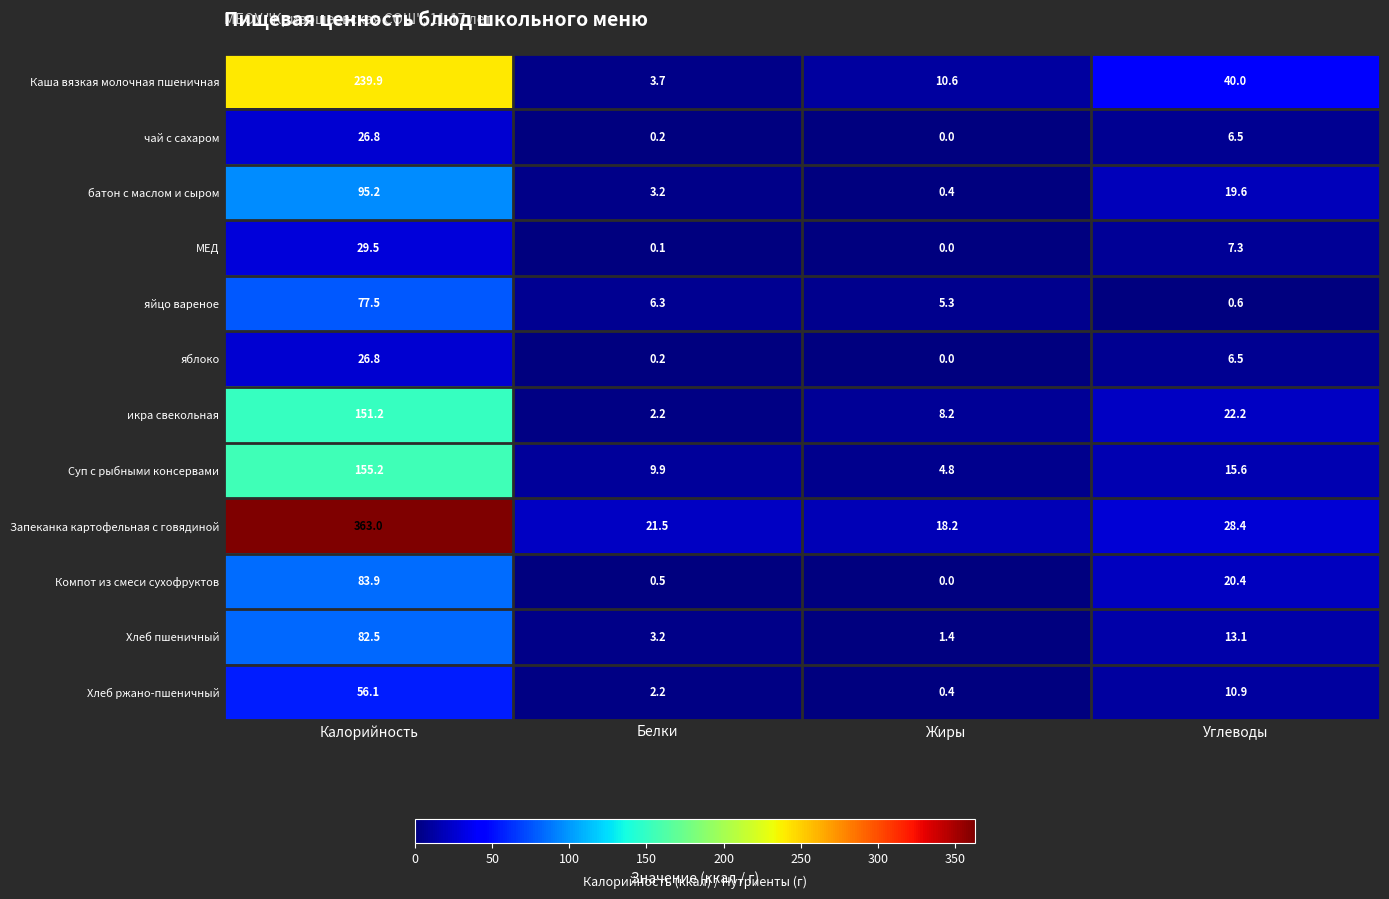

List the labels in order of Компот из смеси сухофруктов value, largest first.

Калорийность, Углеводы, Белки, Жиры